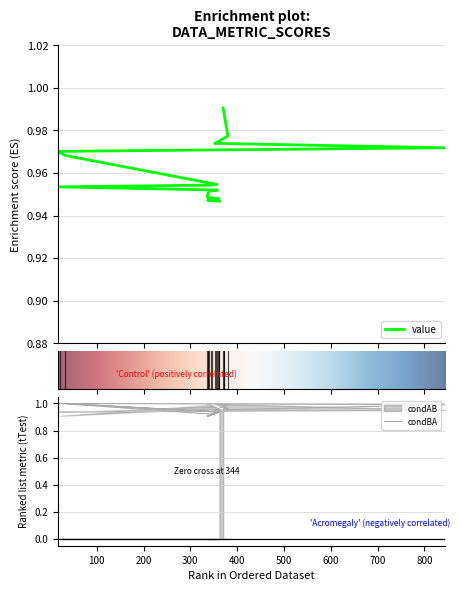

At 300, list the series in order from largest to smallest.

condBA, value